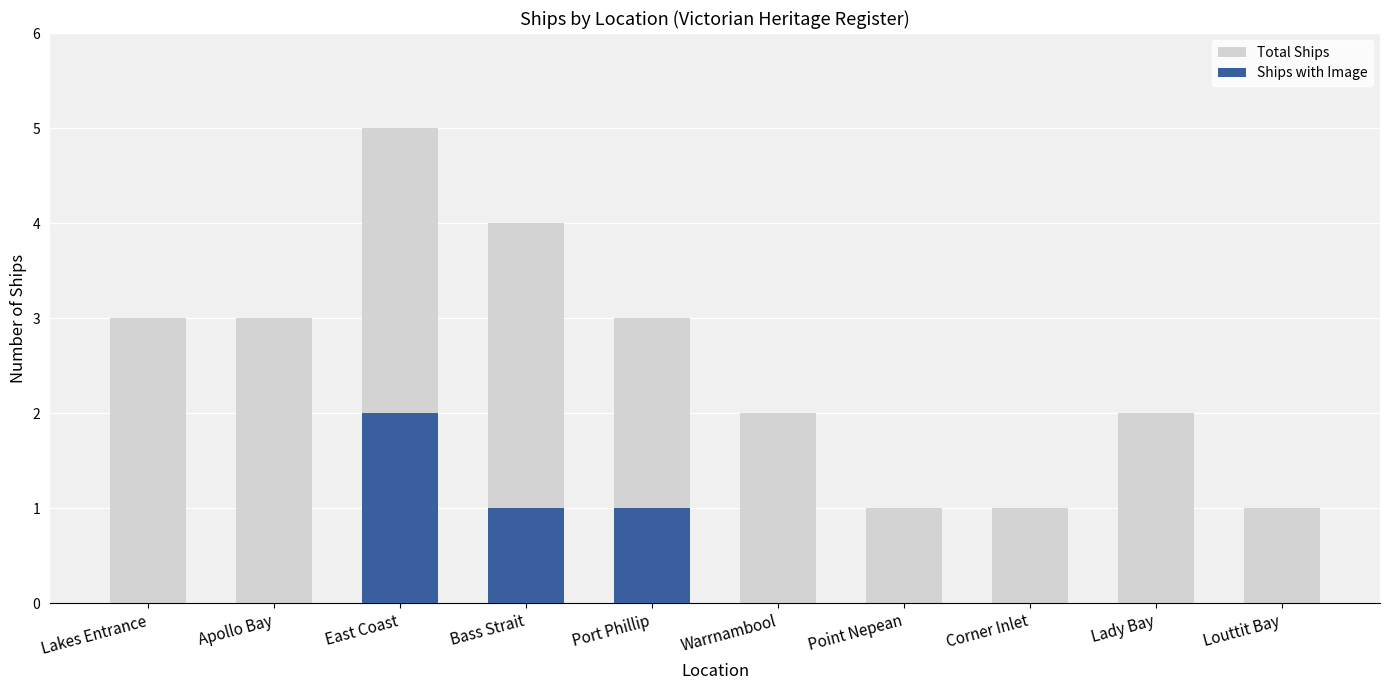

Reading left to right, extract all data points from this chart.

Total Ships: 3	3	5	4	3	2	1	1	2	1
Ships with Image: 0	0	2	1	1	0	0	0	0	0